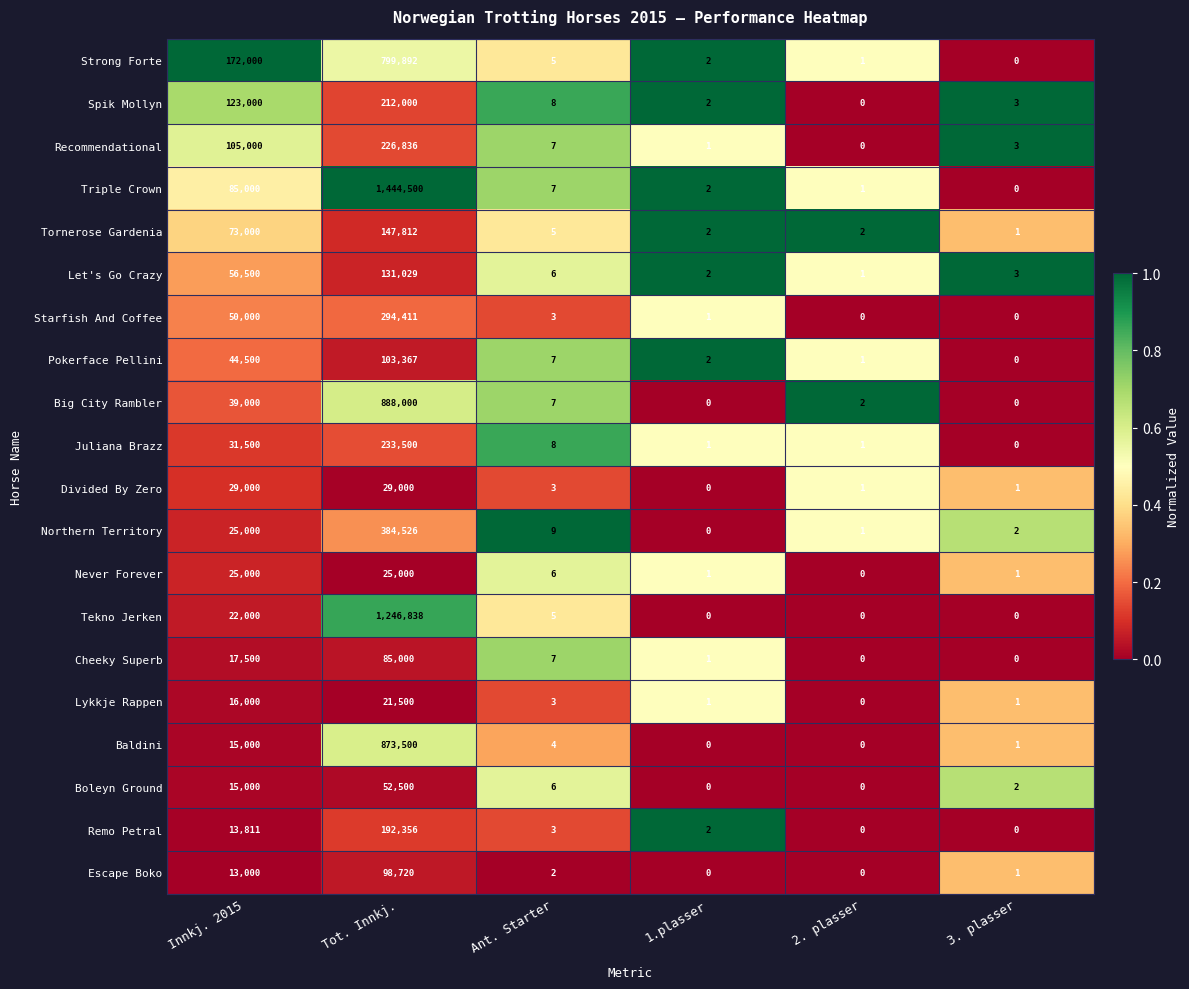

What is the sum of all Let's Go Crazy values?

187541